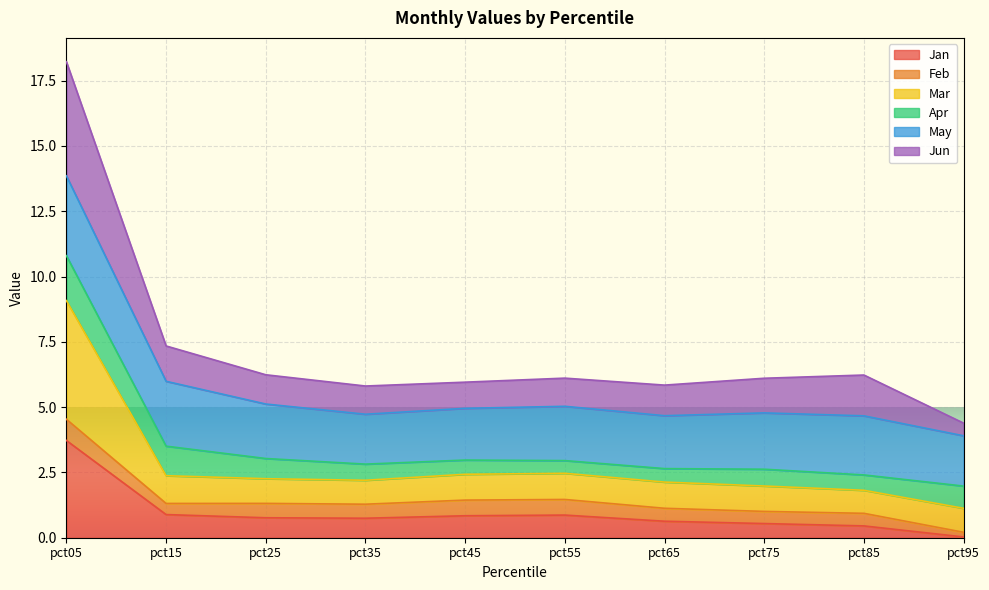

At which label does Jan reach its minimum?

pct95